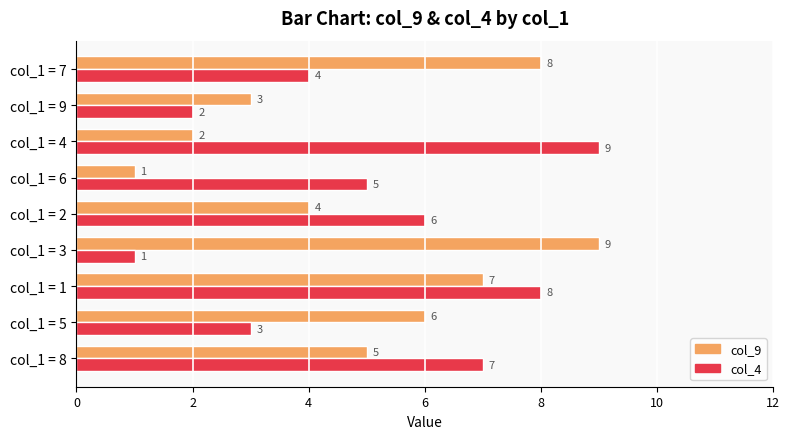

What is the difference between the maximum and second lowest values in the col_4 series?

7